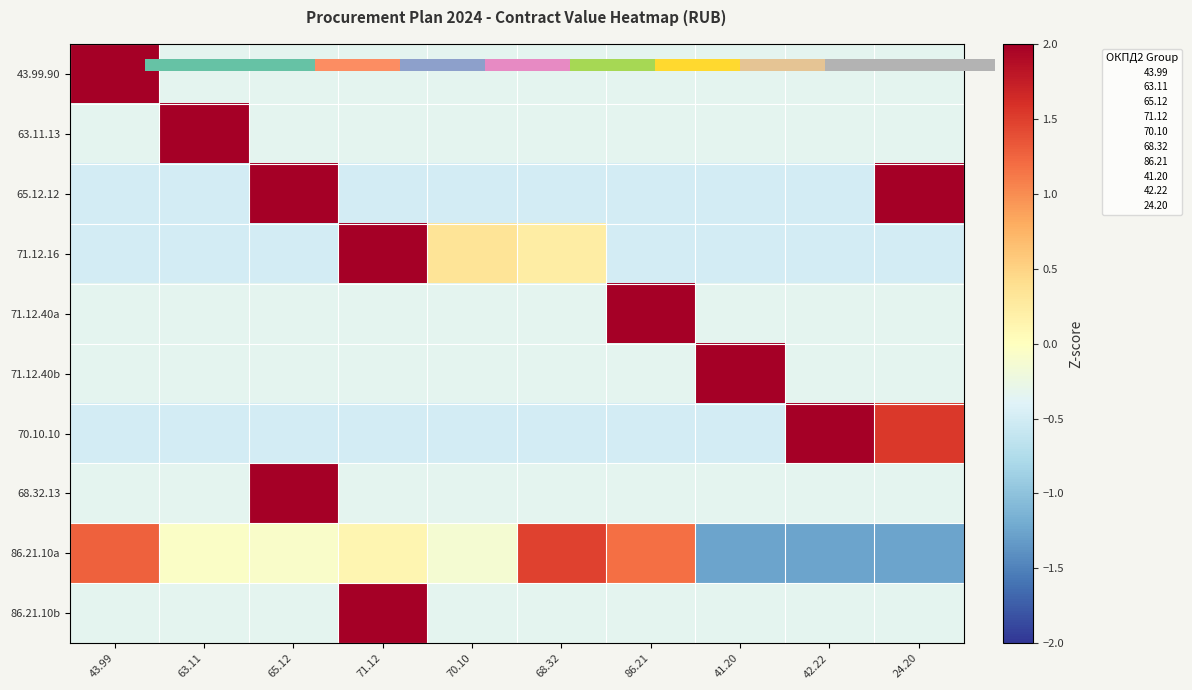

True or false: 71.12.40b has a value of -0.3 at 71.12.

True